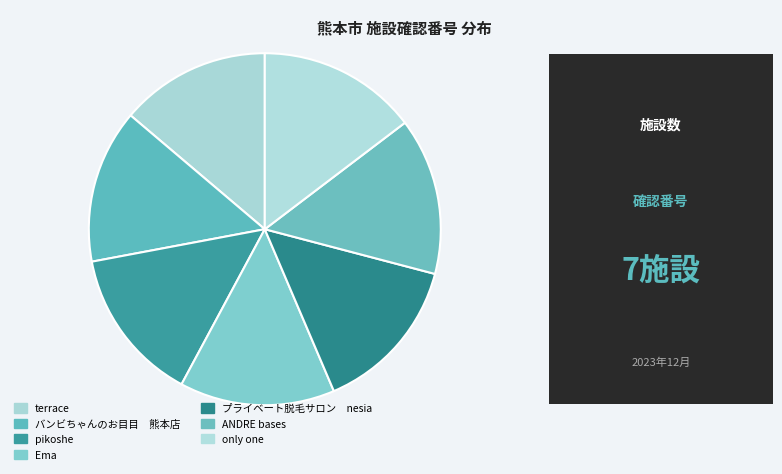

What is the largest slice in the pie chart?

only one